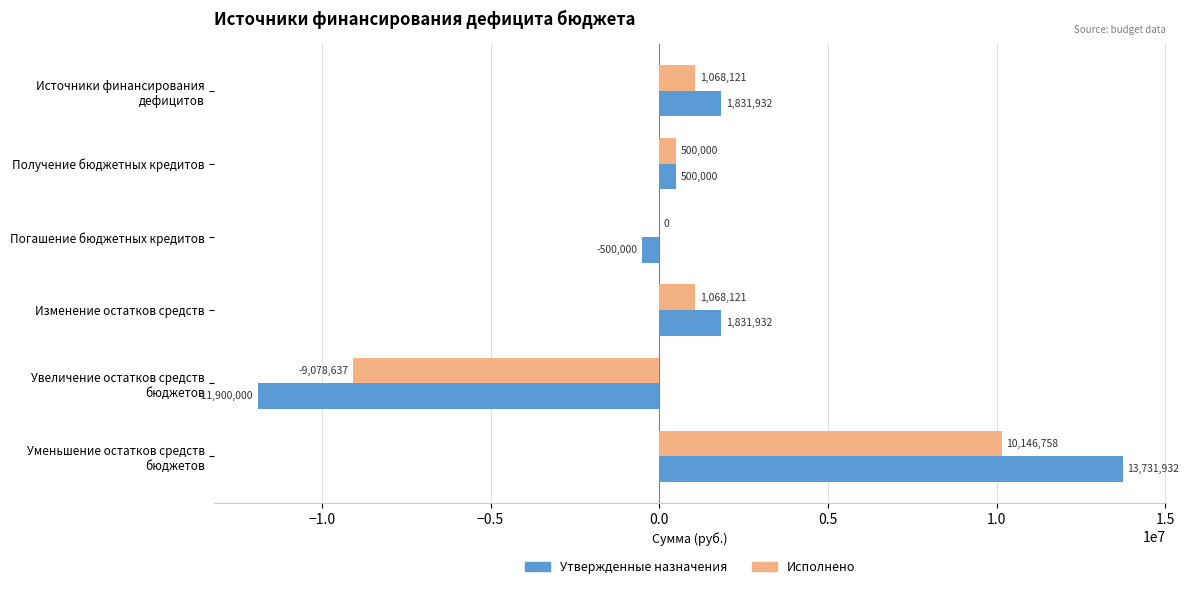

What is the greatest value displayed?

13731931.6